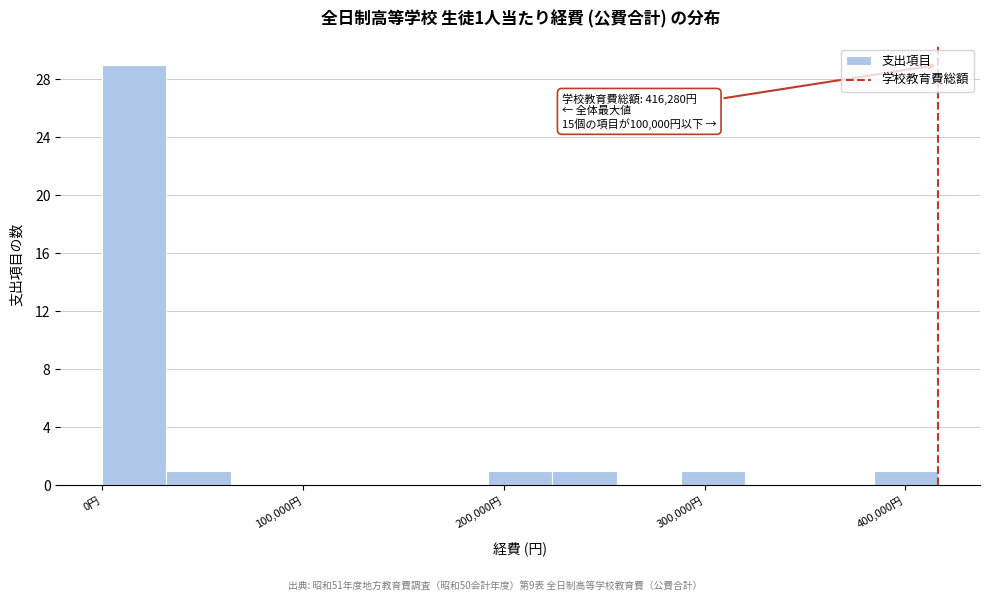

Read against the x-axis, roughly where is the centre of the tallest bar?

20000